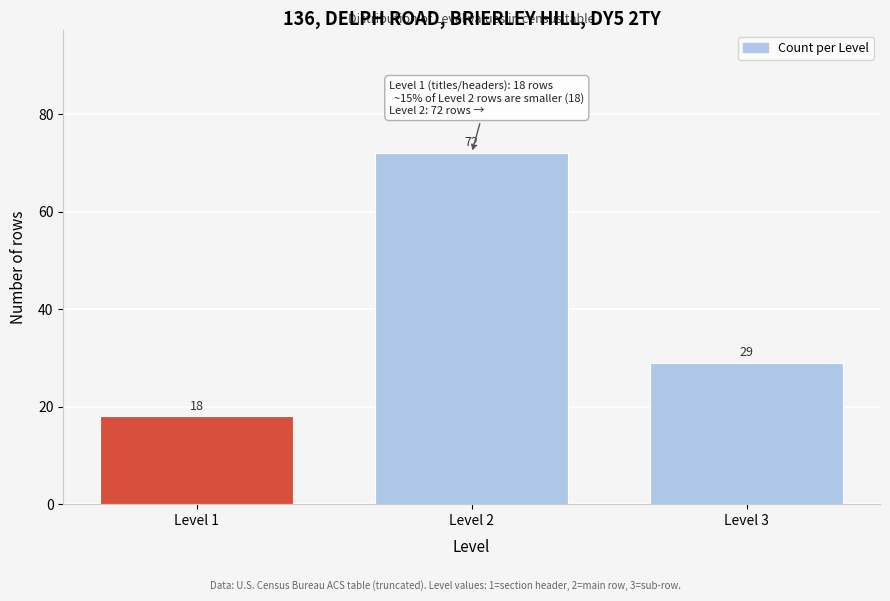

Reading right to left, extract all data points from this chart.

29	72	18